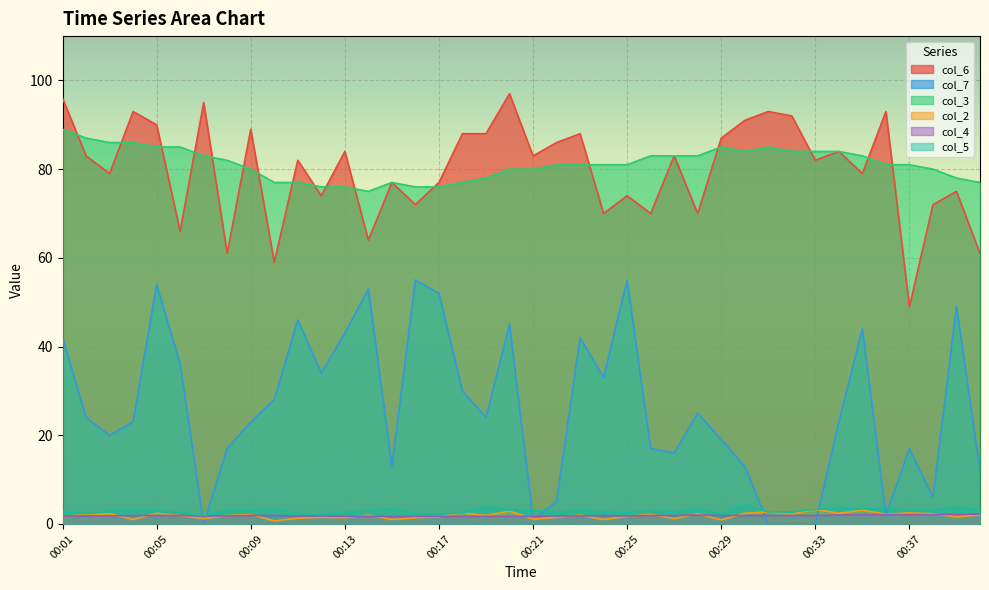

At how many categories does at least one series exceed 81?

28